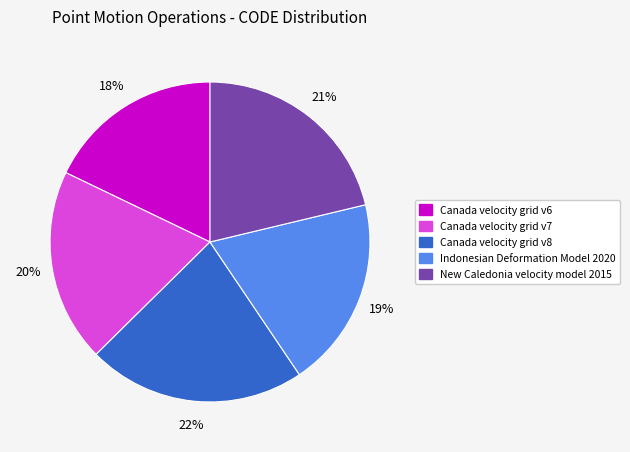

True or false: Canada velocity grid v8 accounts for 22% of the total.

True